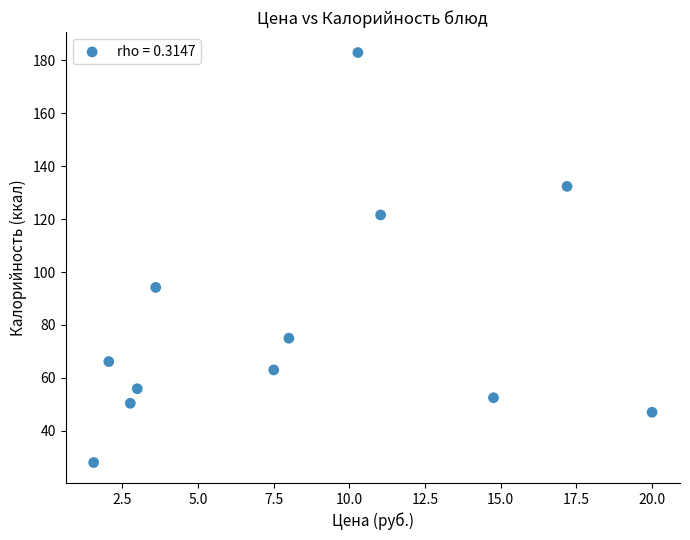

What Y value in the scatter plot is closest to 105?

94.2